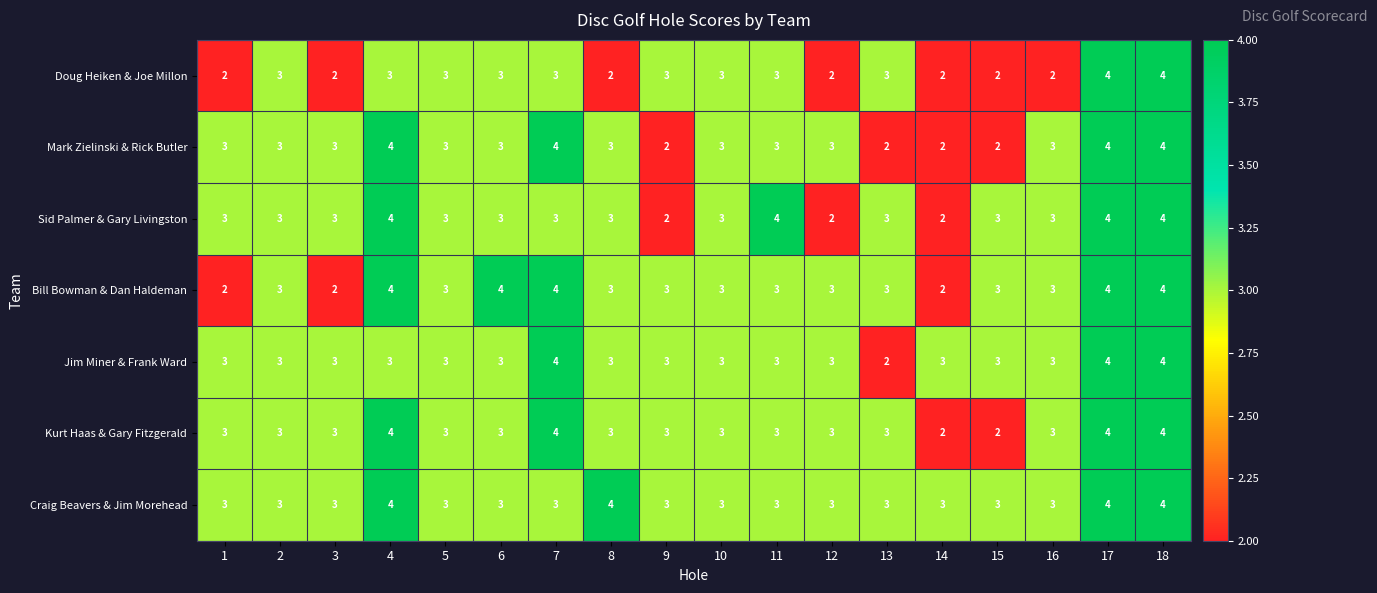

What is the sum of the Doug Heiken & Joe Millon values at 11 and 4?

6